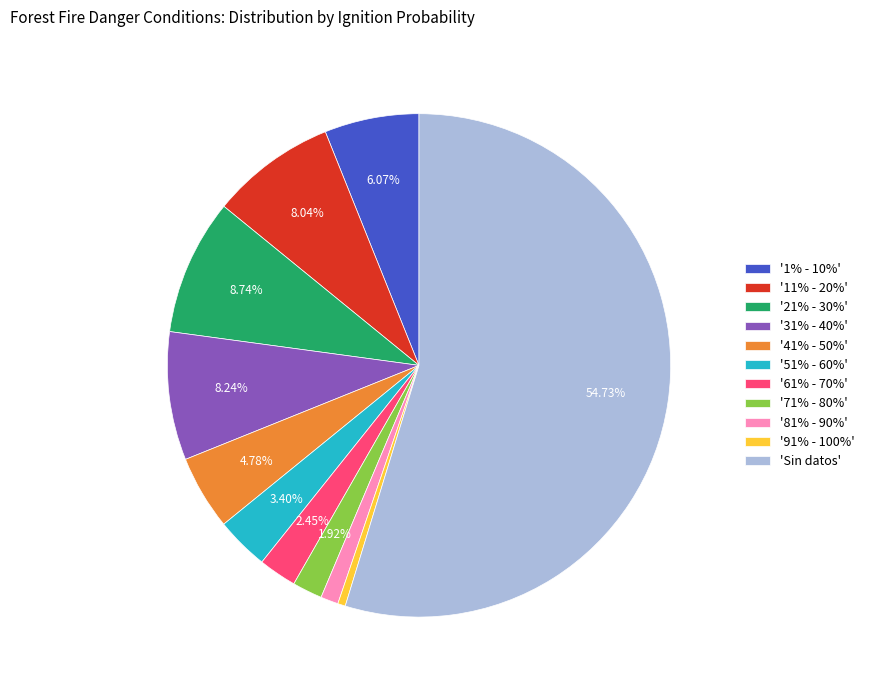

Combined, do '21% - 30%' and '61% - 70%' account for over 50%?

No